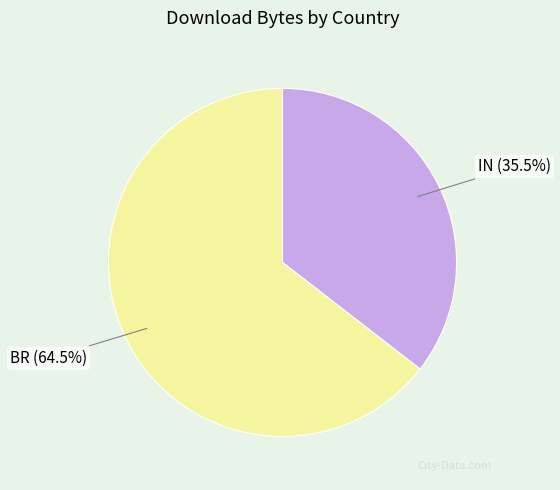

What percentage do BR and IN together represent?

100.0%